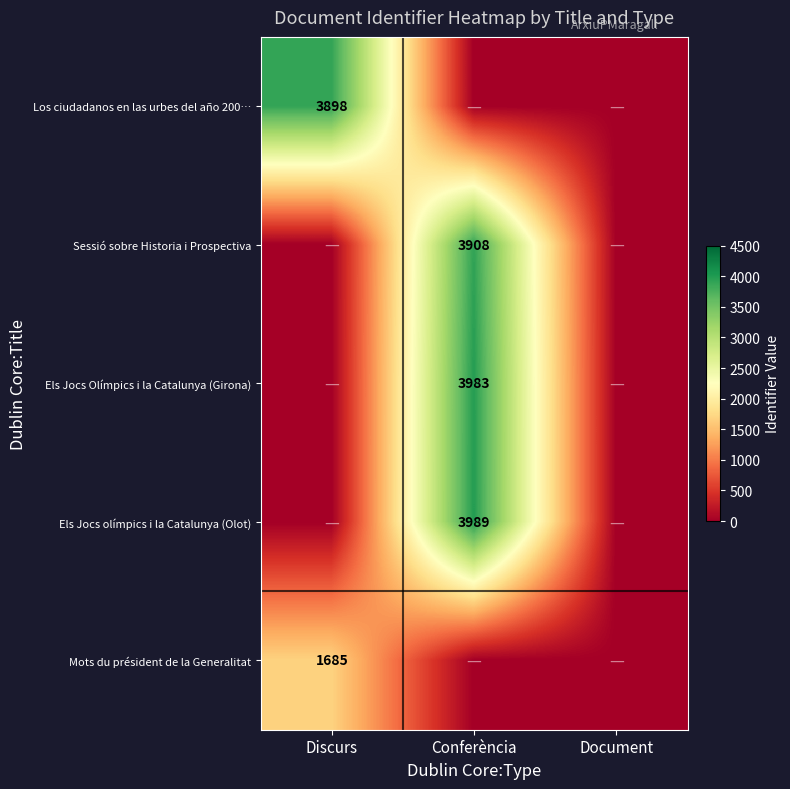

Is it true that Els Jocs olímpics i la Catalunya (Olot) equals 5223 at Conferència?

False